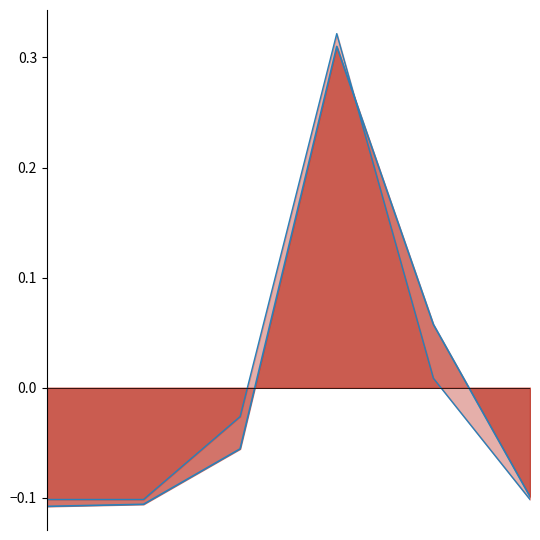

Count the produit_vtgr_line values in the range 0 to 1.

2